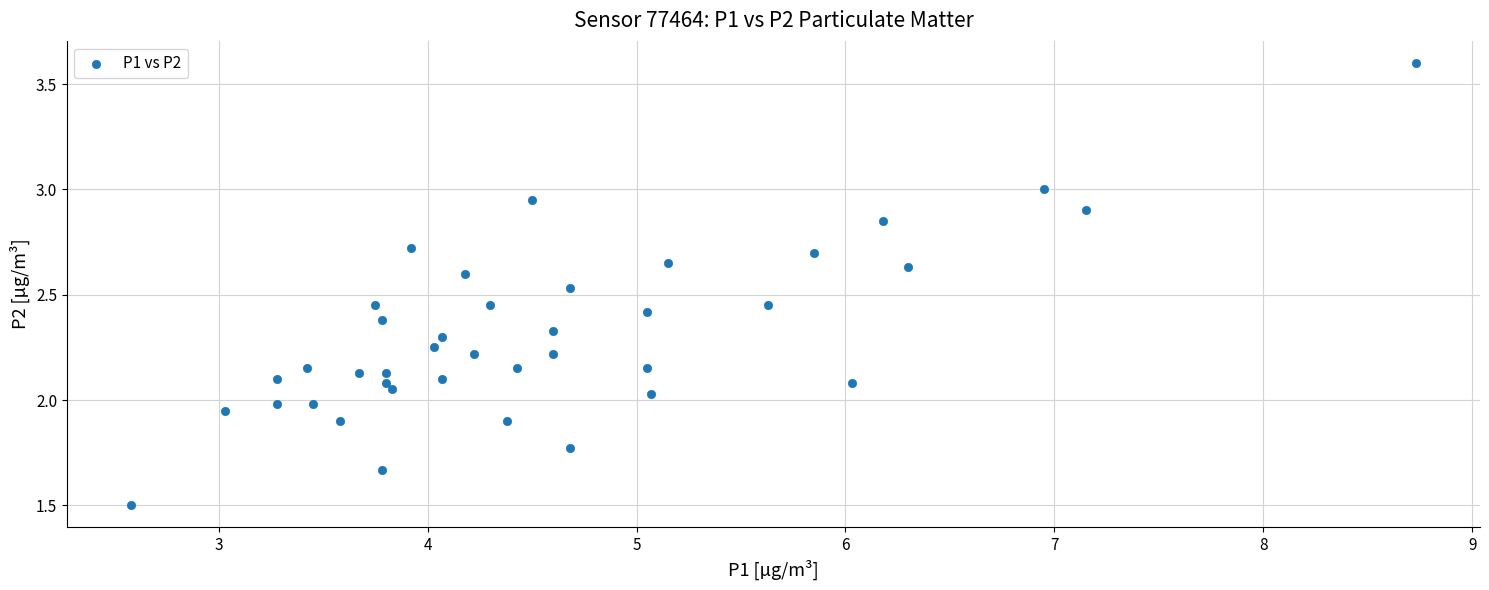

What is the range of X values (max minus min)?

6.2